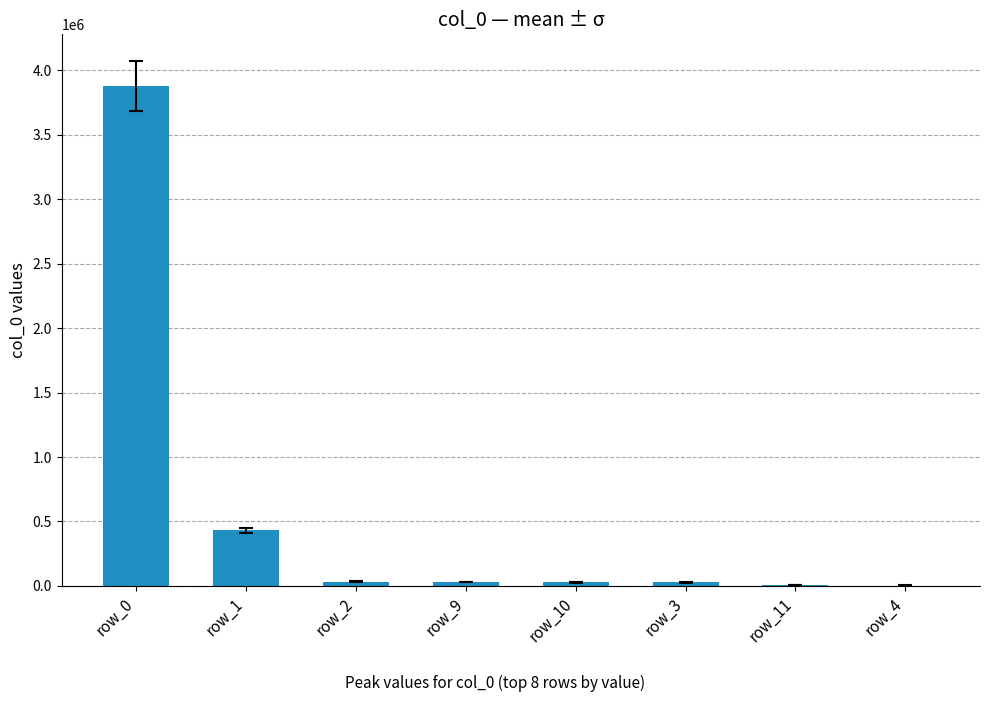

Which label corresponds to the largest value in the chart?

row_0